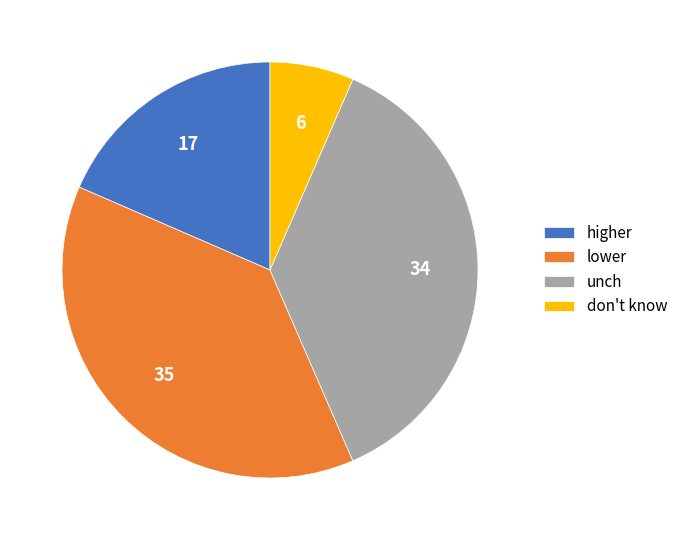

True or false: don't know accounts for 1% of the total.

False